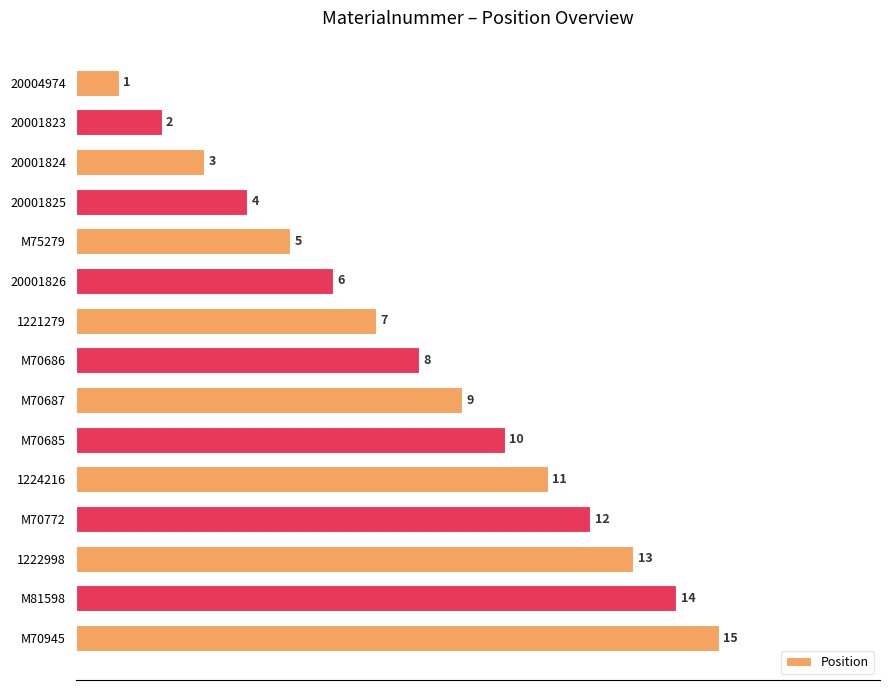

List the labels in order of value, smallest first.

20004974, 20001823, 20001824, 20001825, M75279, 20001826, 1221279, M70686, M70687, M70685, 1224216, M70772, 1222998, M81598, M70945